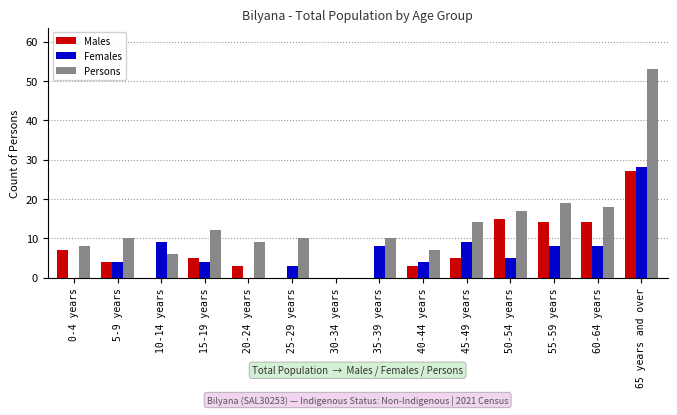

How many groups of bars are there?

14